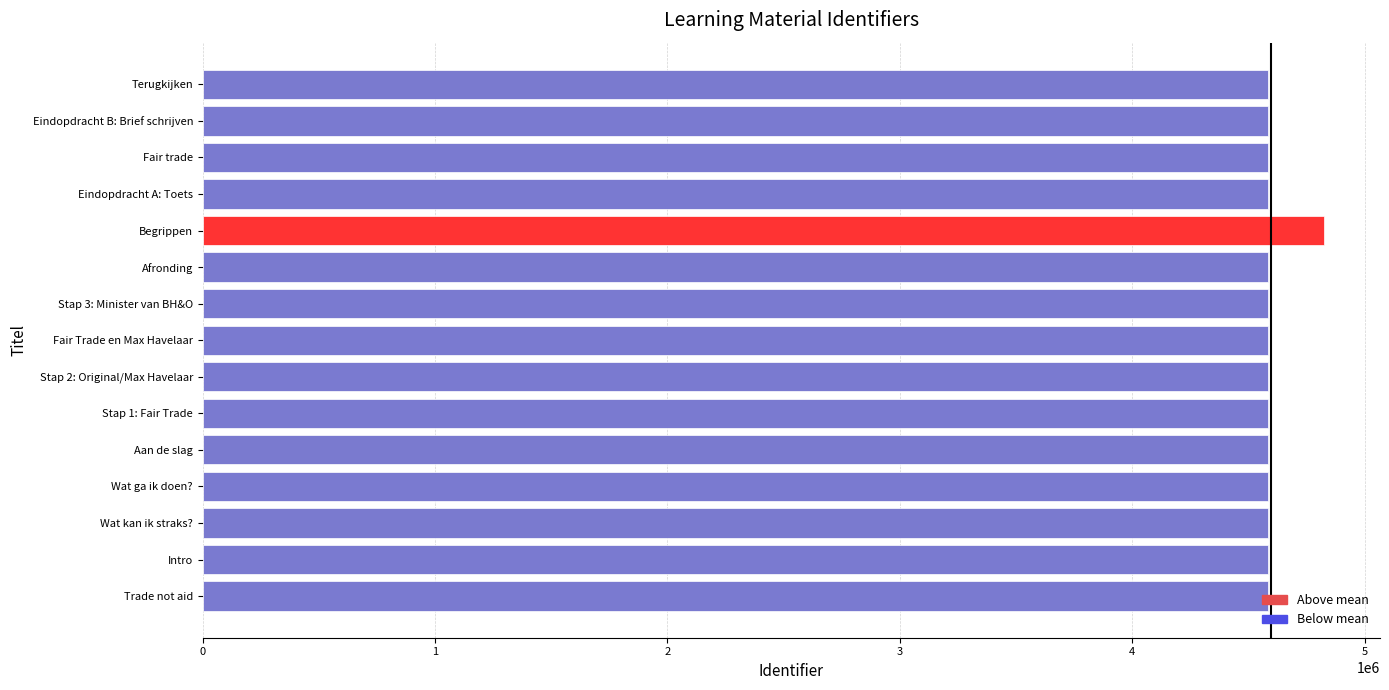

What is the ratio of the value at Stap 2: Original/Max Havelaar to the value at Wat kan ik straks??

1.0